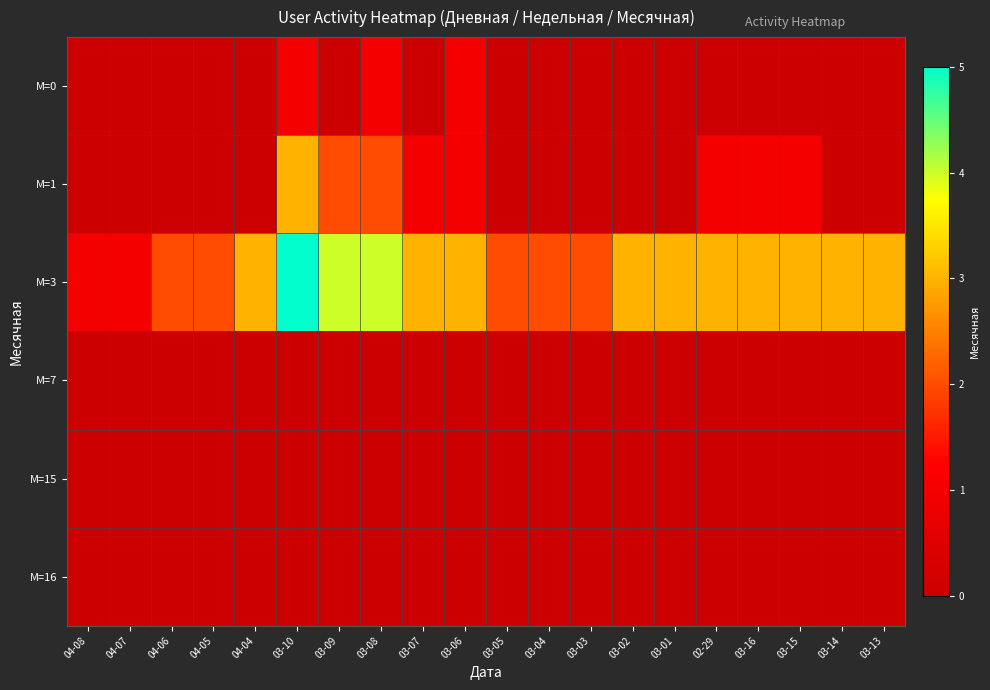

Which series has the largest range (max minus min)?

М=3